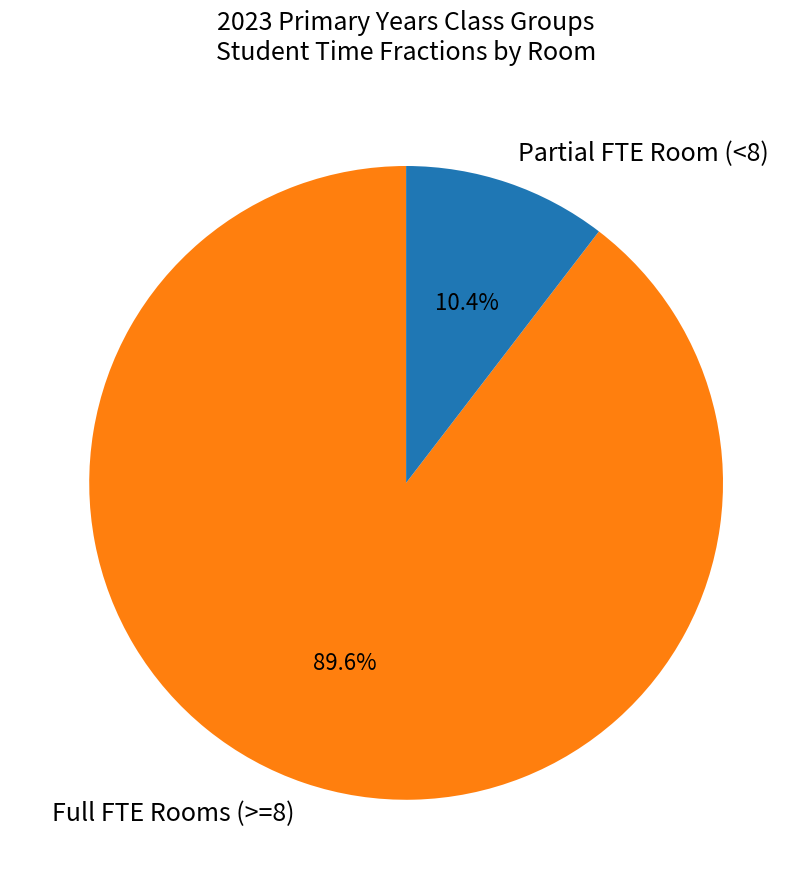

Which has a higher value, Full FTE Rooms (>=8) or Partial FTE Room (<8)?

Full FTE Rooms (>=8)